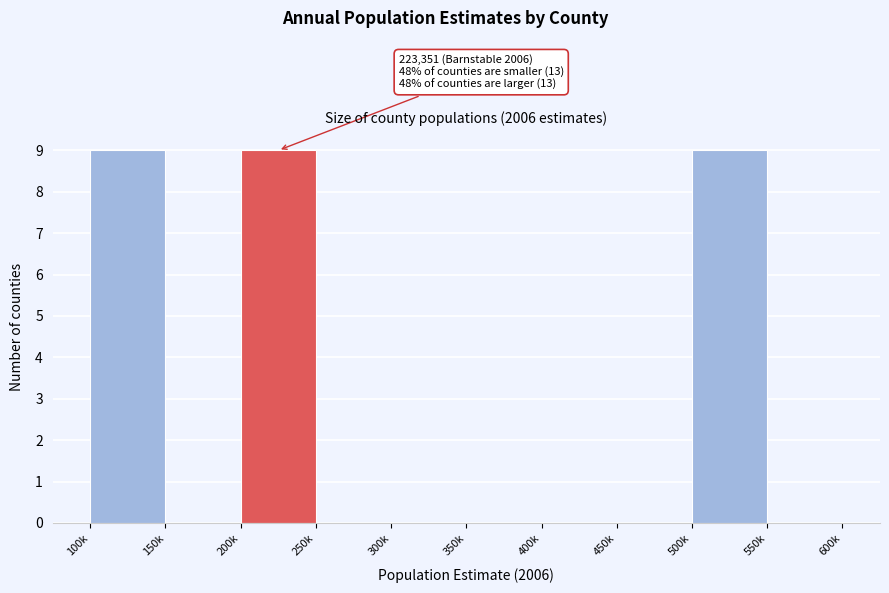

Reading left to right, list all the values displayed in this chart.

100k=9	150k=0	200k=9	250k=0	300k=0	350k=0	400k=0	450k=0	500k=9	550k=0